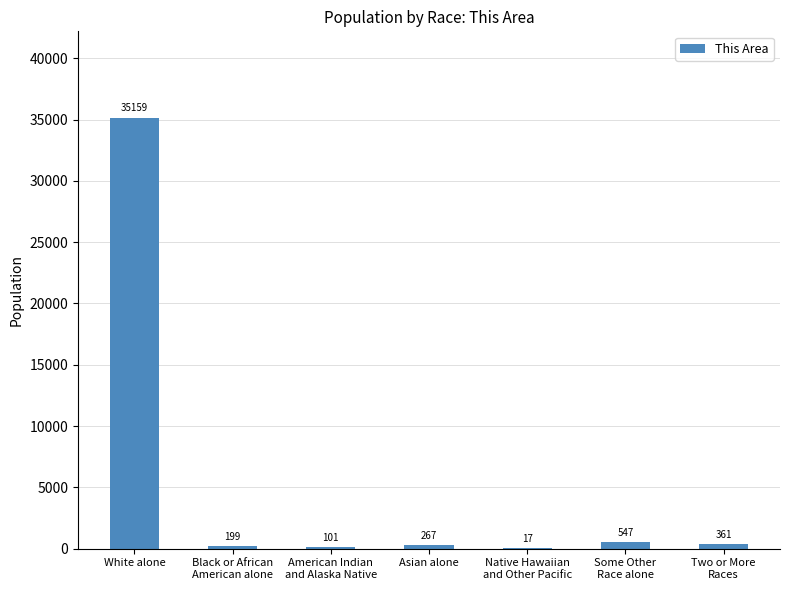

Are the bars grouped side by side (vs. stacked)?

No